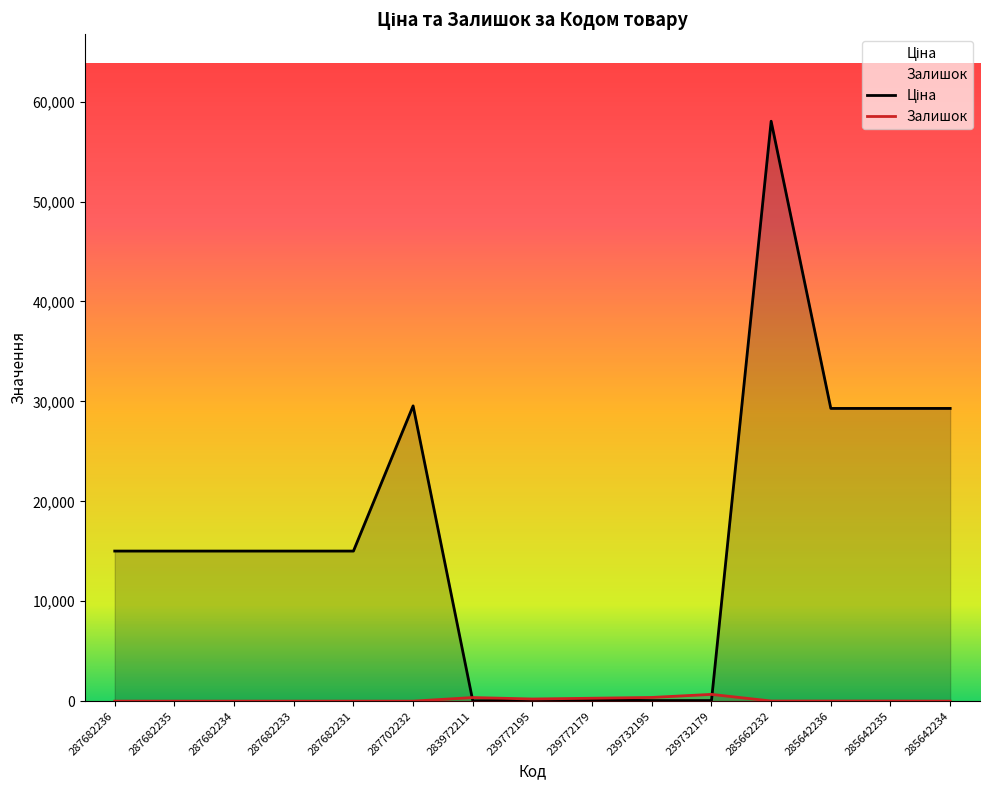

Which series ends up on top after the final intersection of Залишок and Ціна?

Ціна